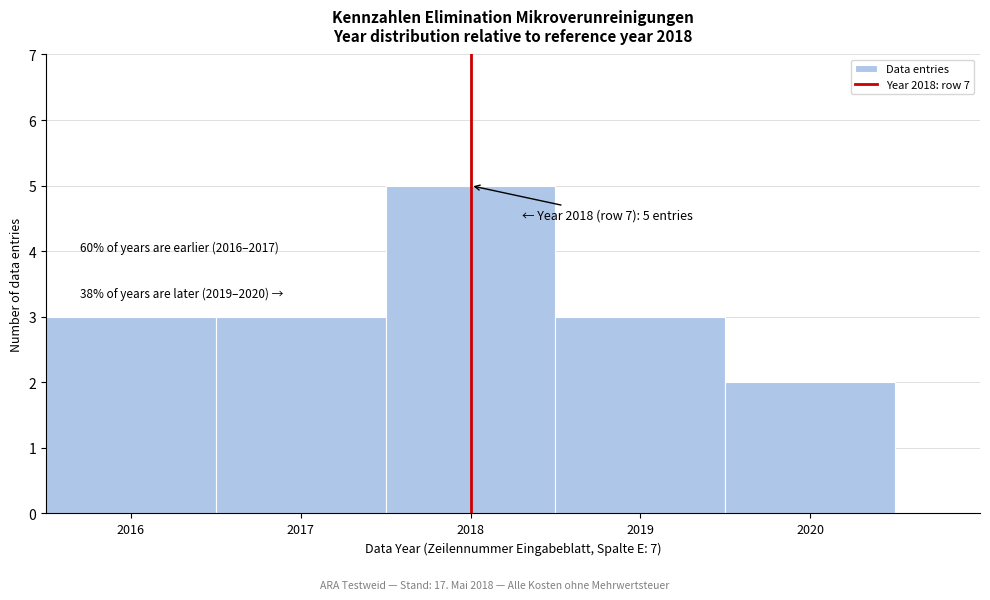

Over which range of the x-axis is the bar tallest?

2017.5 to 2018.5